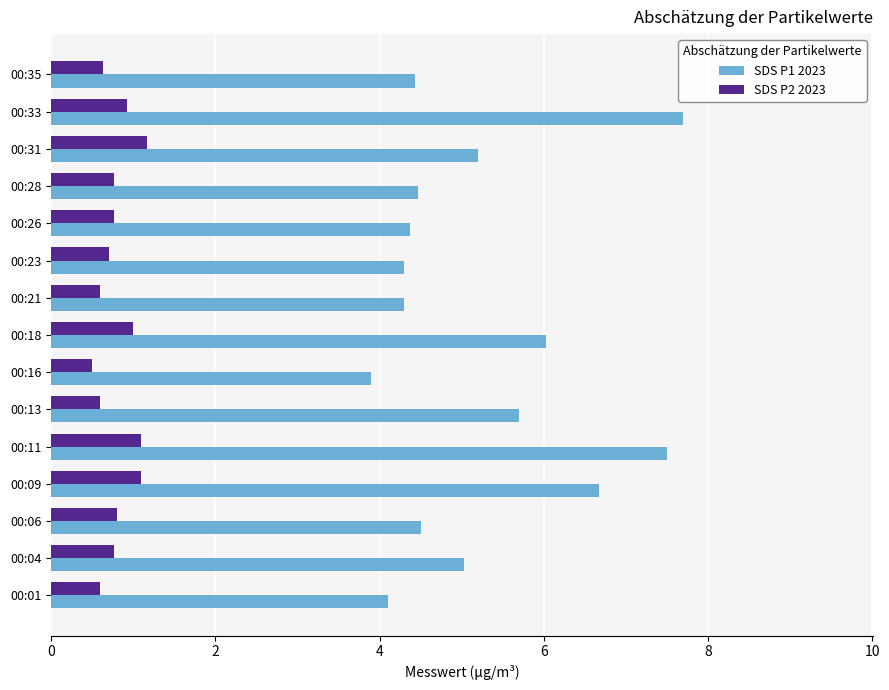

What is the maximum value for SDS P2 2023?

1.2